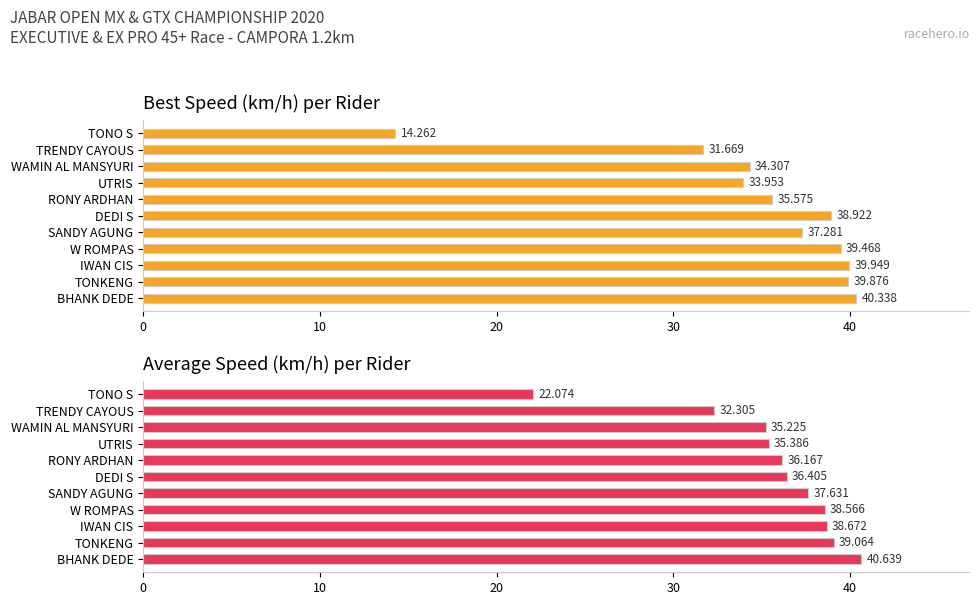

What are all the series names shown in the legend?

Best Speed, Average Speed